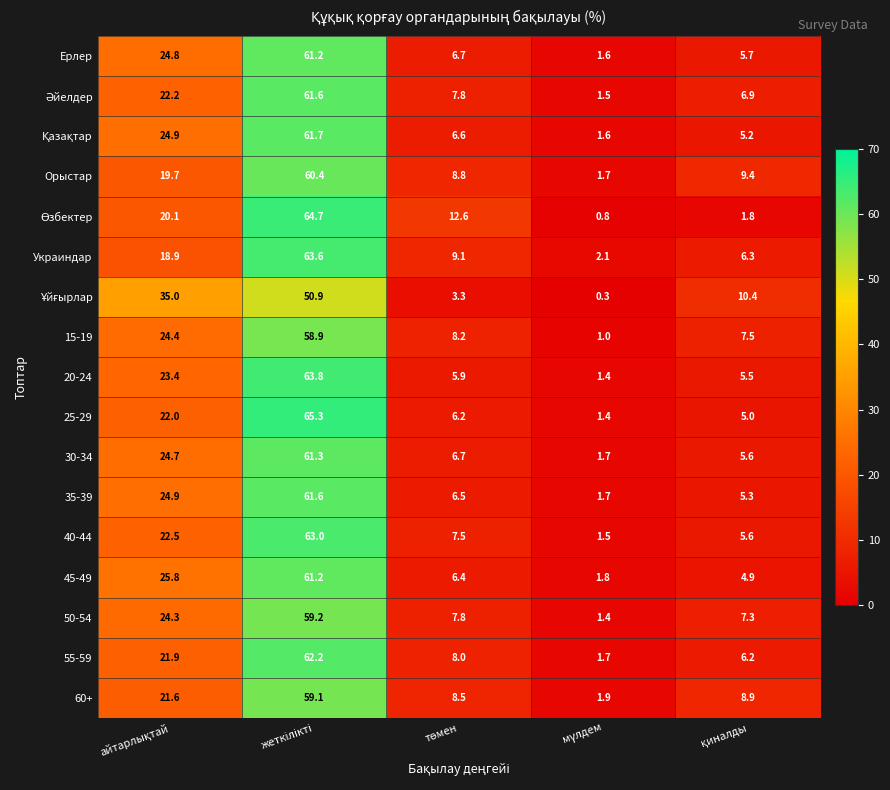

What is the difference between the second highest and minimum values in the 35-39 series?

23.2